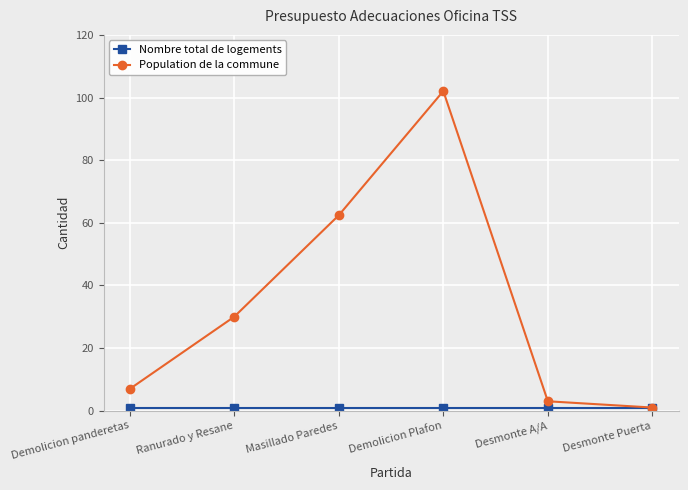

At which category does Population de la commune reach its first local peak?

Demolicion Plafon